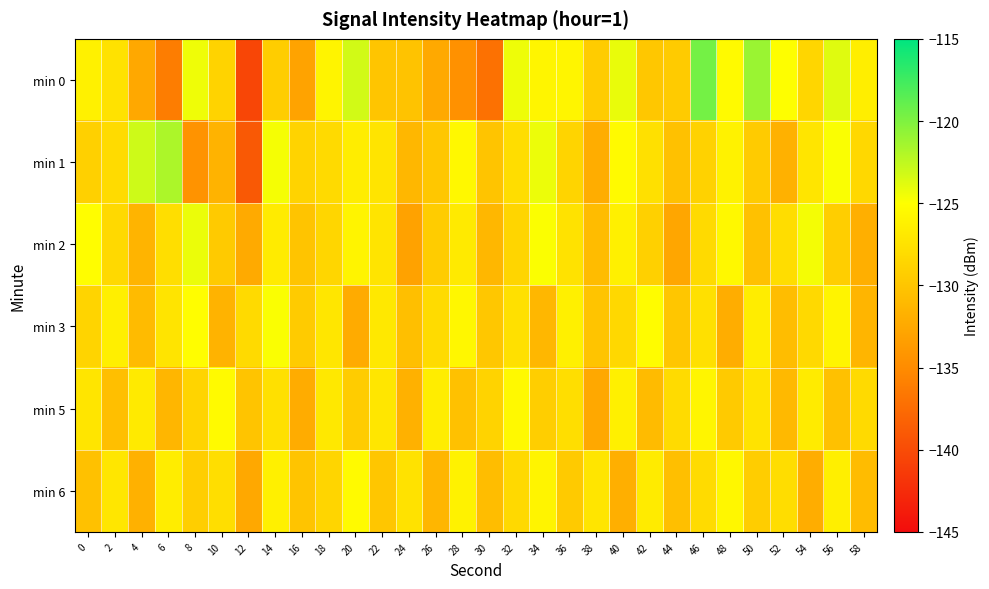

What is the total value across all series at 28?

-769.0